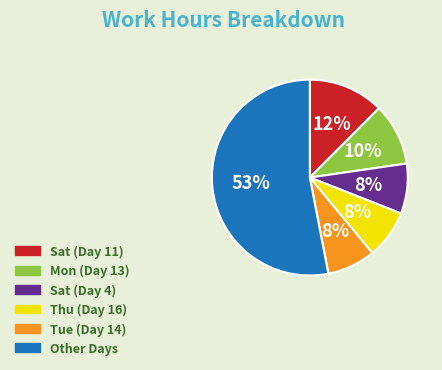

Approximately how many times larger is the value at Thu (Day 16) compared to Tue (Day 14)?

1.0